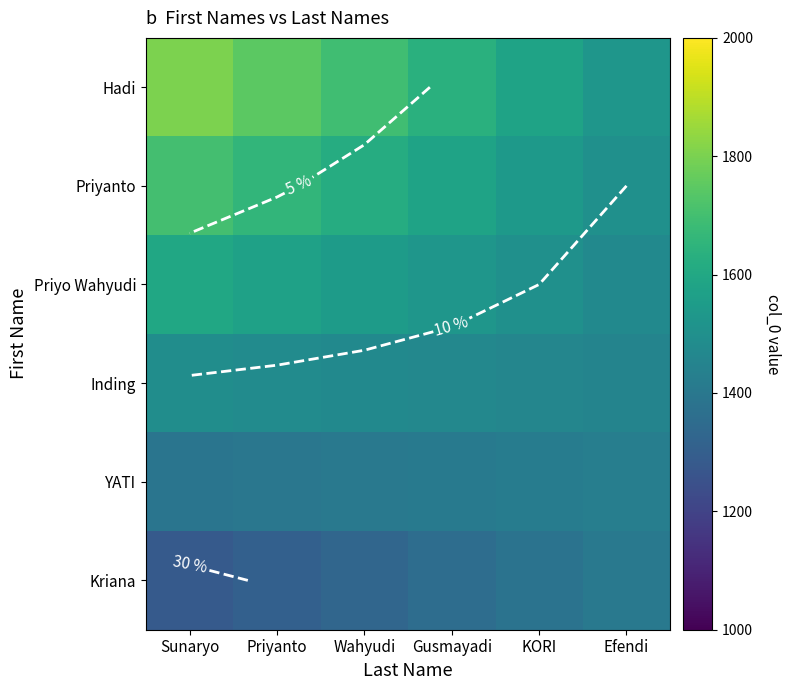

What is the sum of the Priyo Wahyudi values at Priyanto and Efendi?

3048